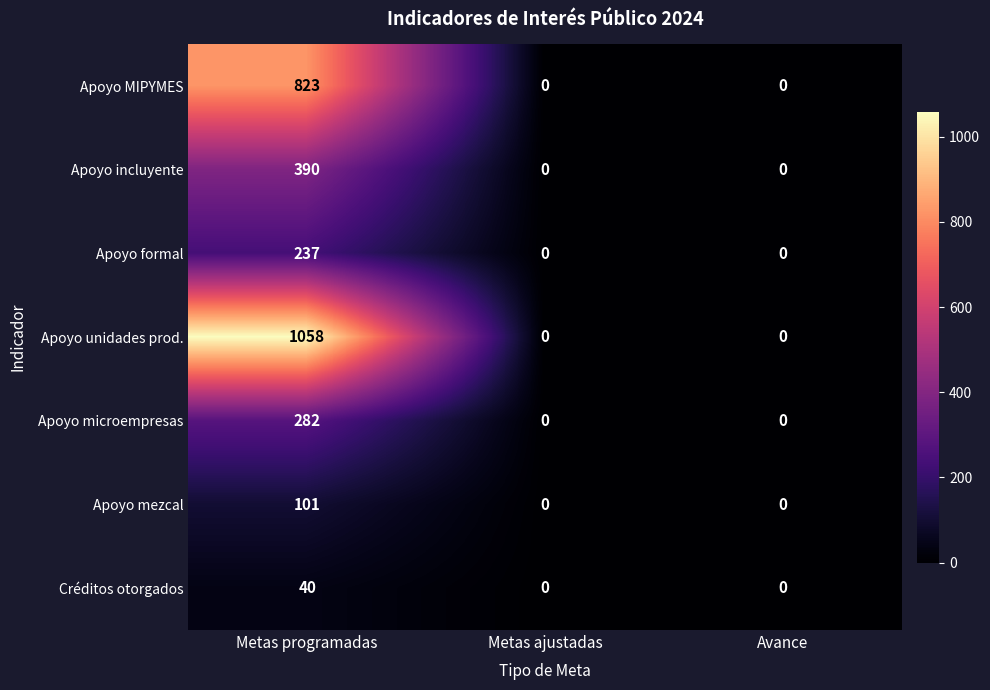

What is the spread (max minus min) of values at Metas programadas?

1018